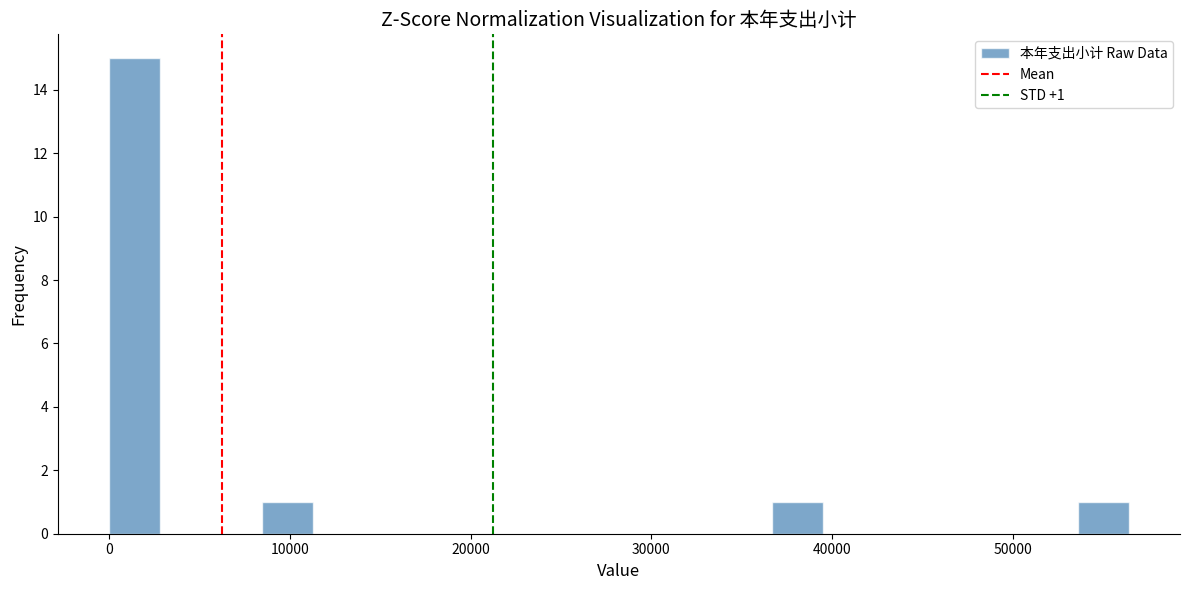

Around what value on the x-axis is the tallest bar? Give the approximate position of its centre, as read against the axis.

1000